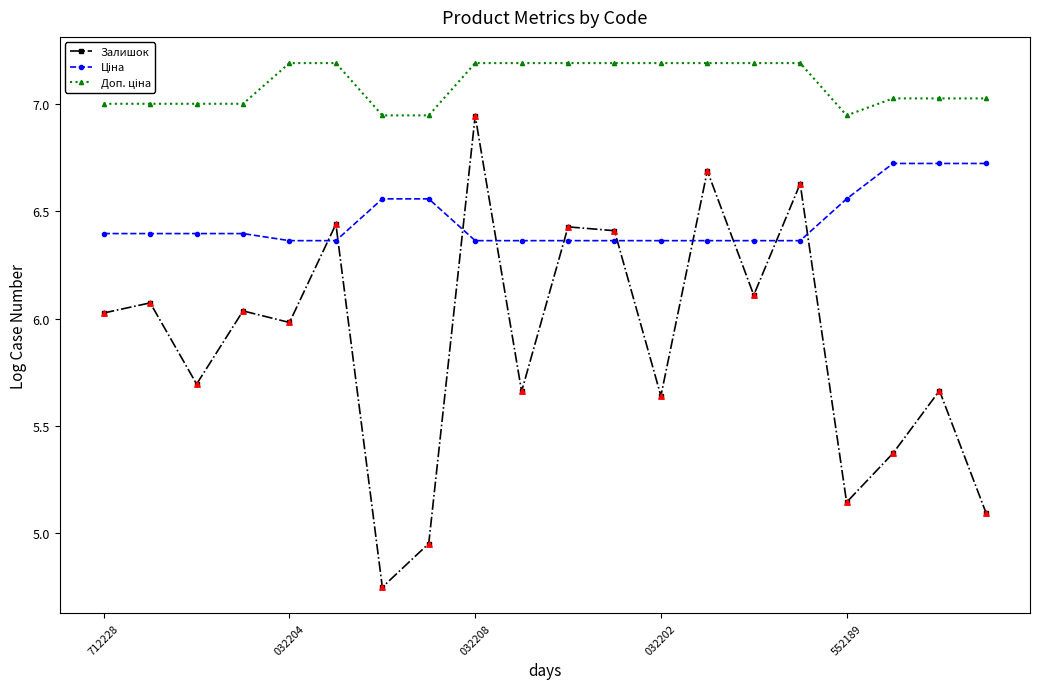

At how many categories does at least one series exceed 4?

20